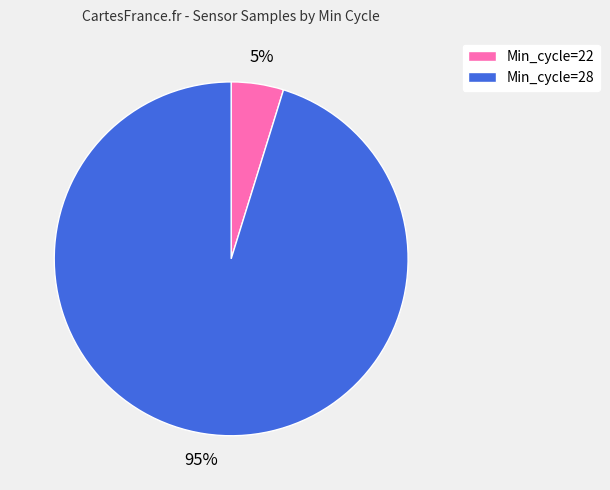

How many slices are in this pie chart?

2